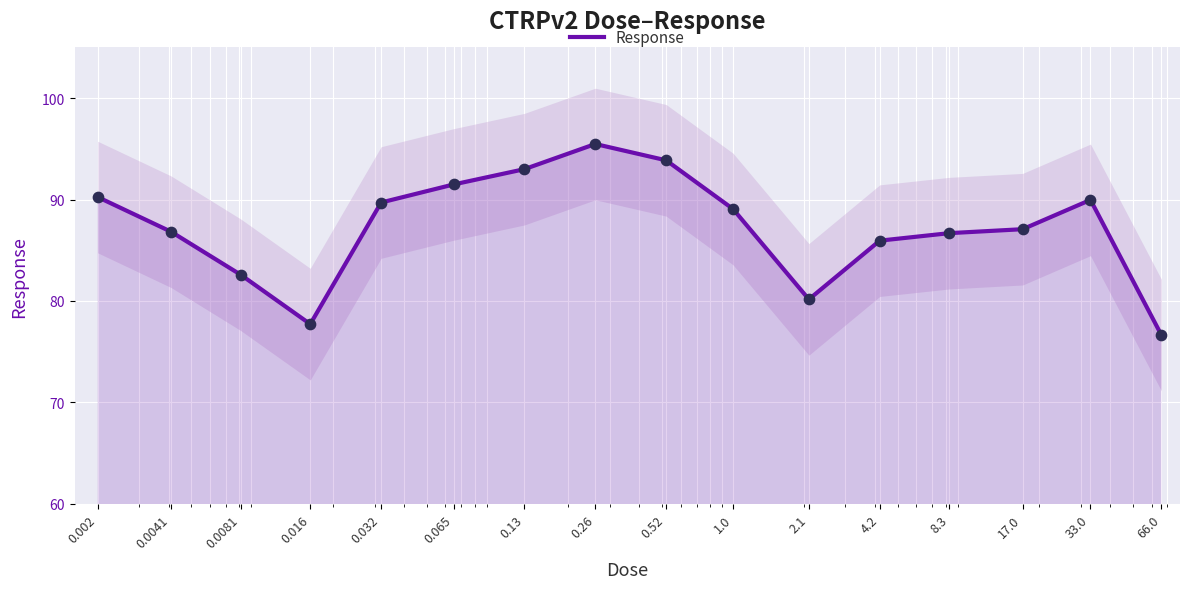

What is the change in value from 0.065 to 4.2?

-5.5